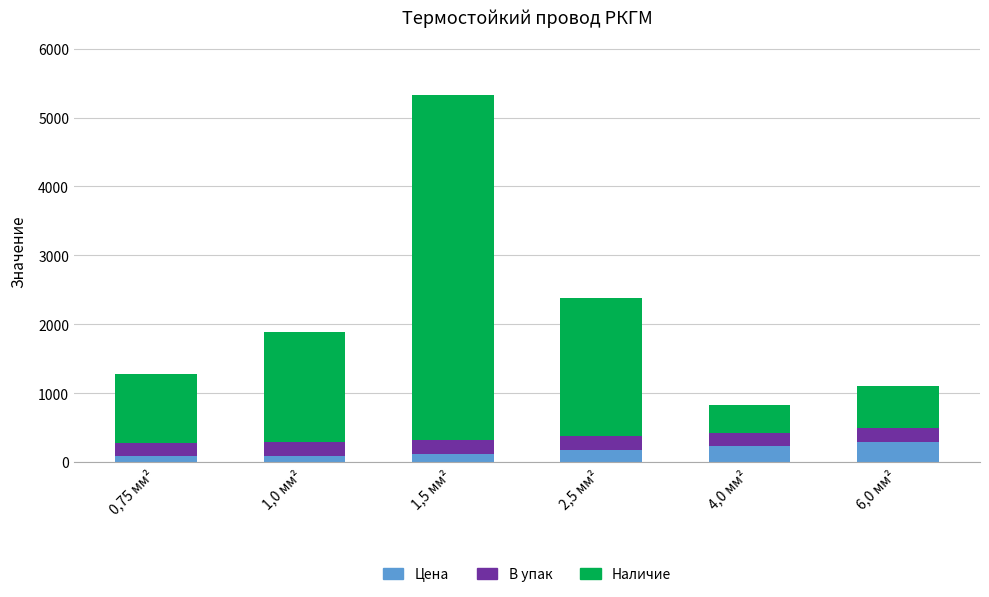

True or false: Цена has a value of 229.7 at 4,0 мм².

True